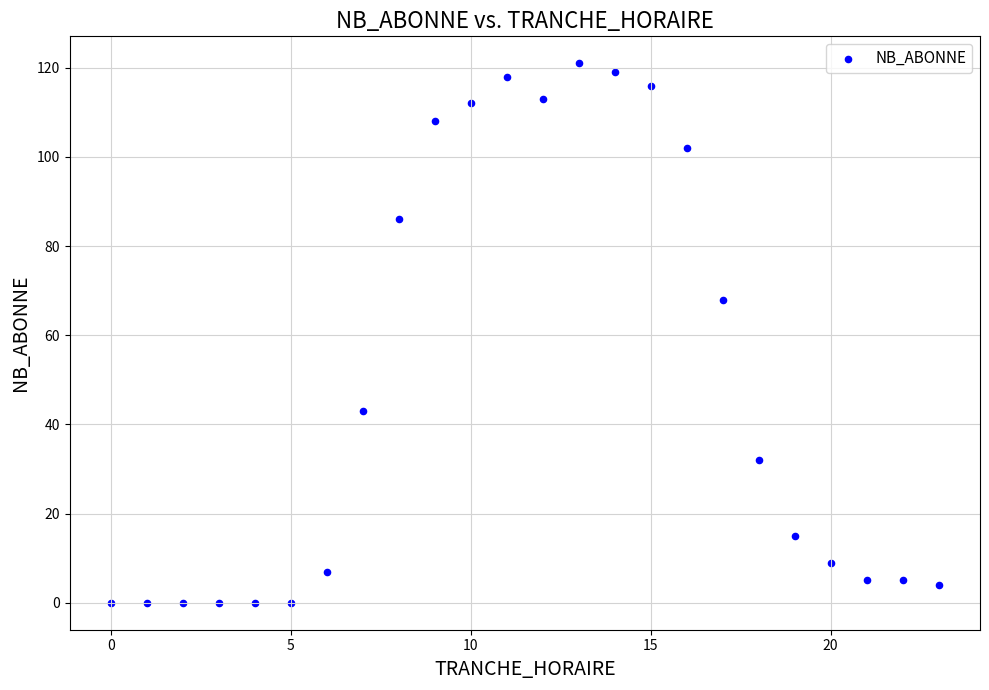

What is the range of Y values (max minus min)?

121